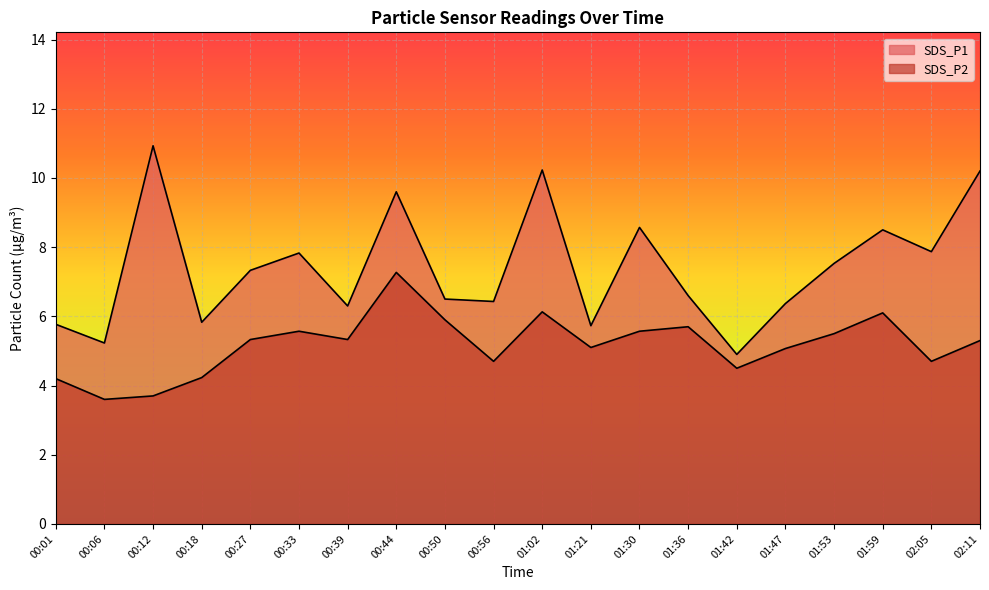

What is the value of the SDS_P1 point at the 16th from the left?

6.4